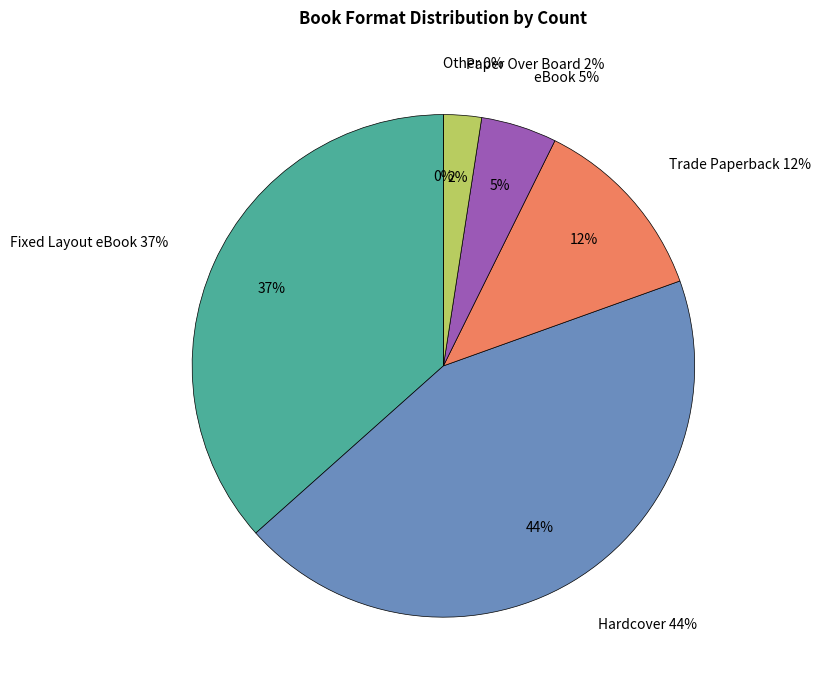

Is it true that Trade Paperback is 1% of the pie?

False